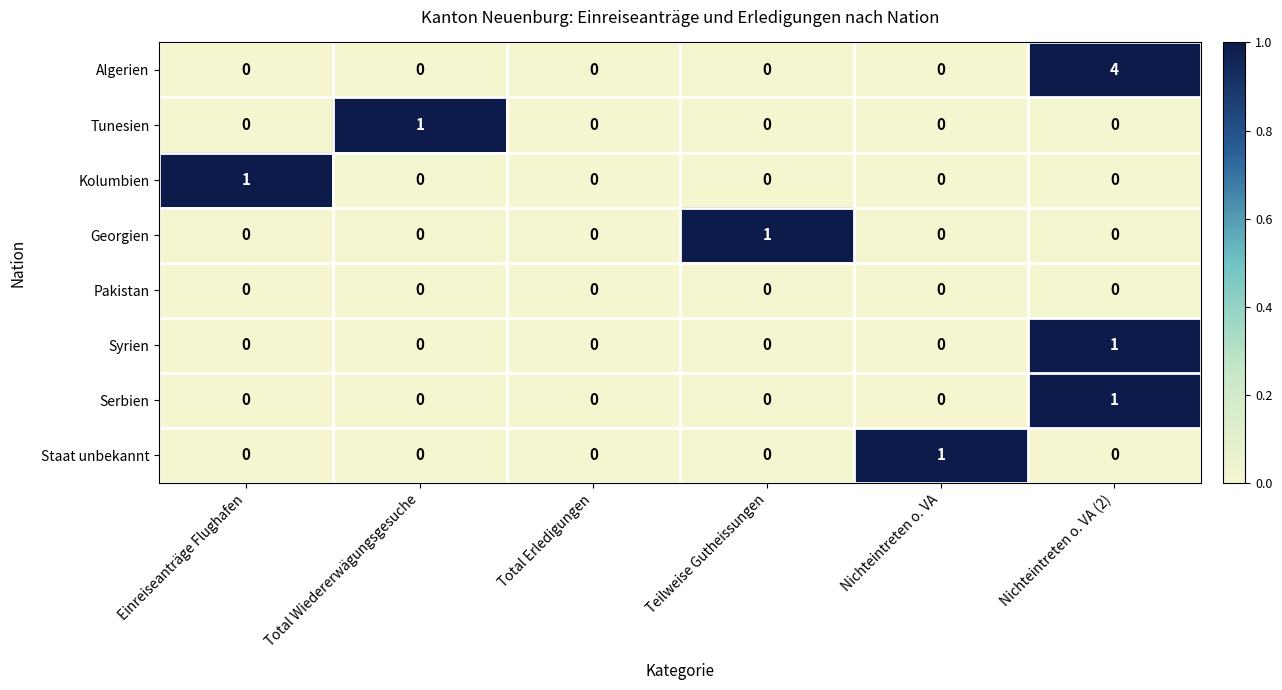

How many Tunesien values are between 0 and 1?

6